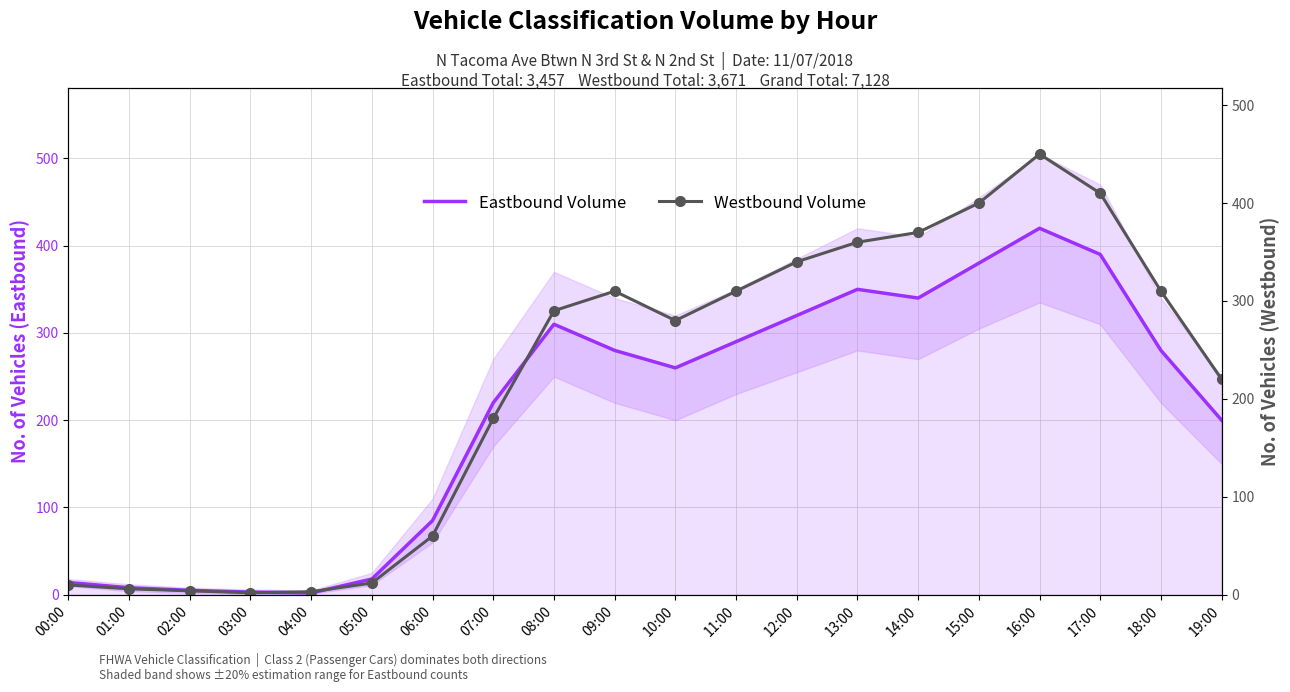

True or false: Eastbound Volume has a value of 4 at 05:00.

False